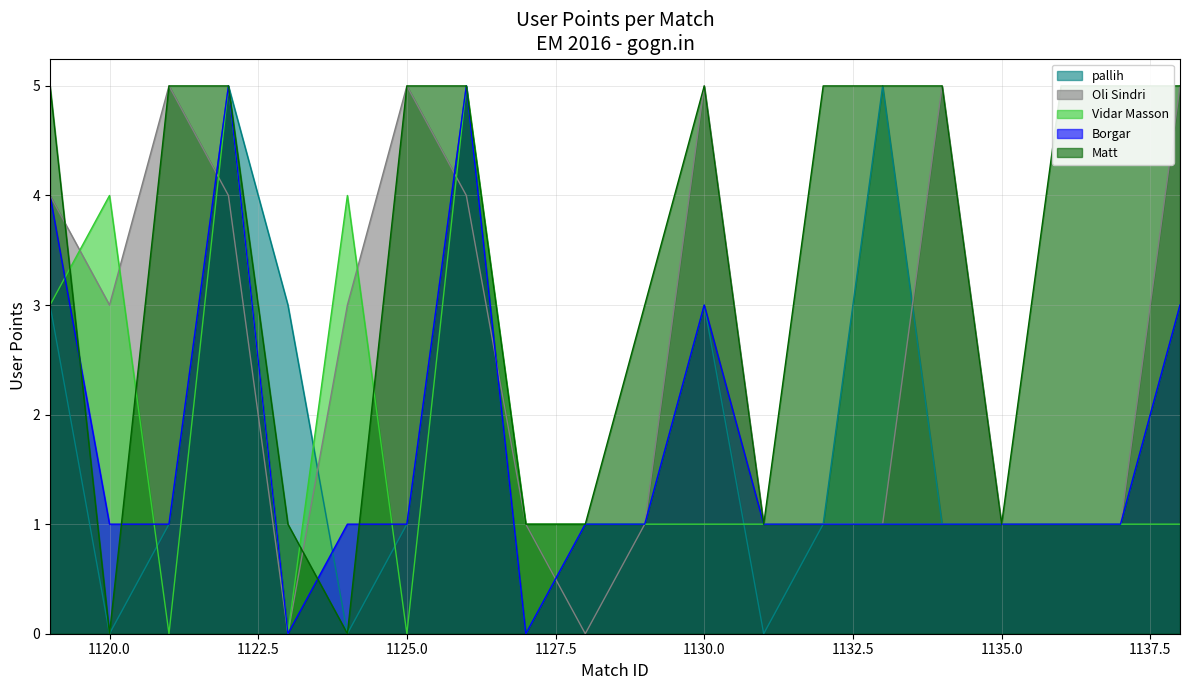

The value of Matt at 1124 is 0. True or false?

True